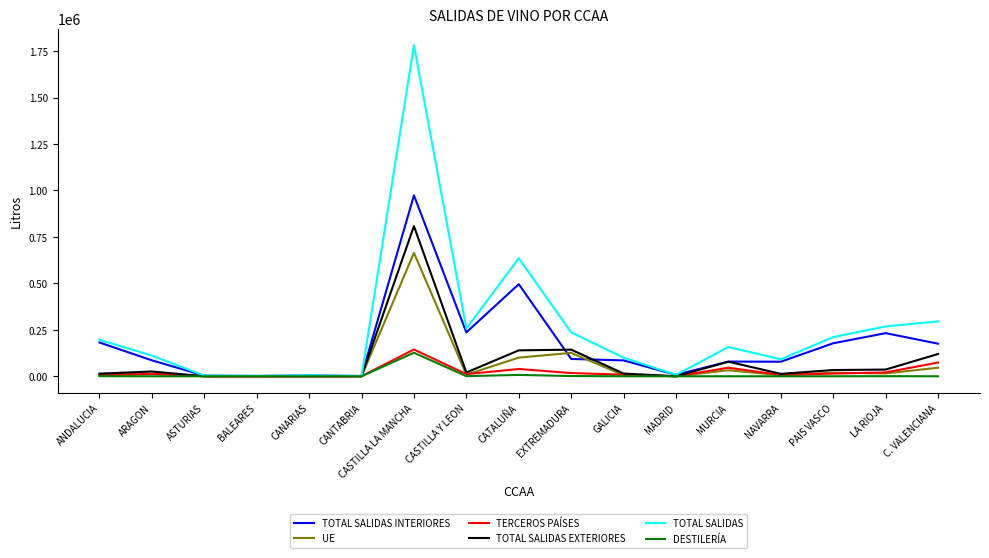

Which series has the largest total across all categories?

TOTAL SALIDAS